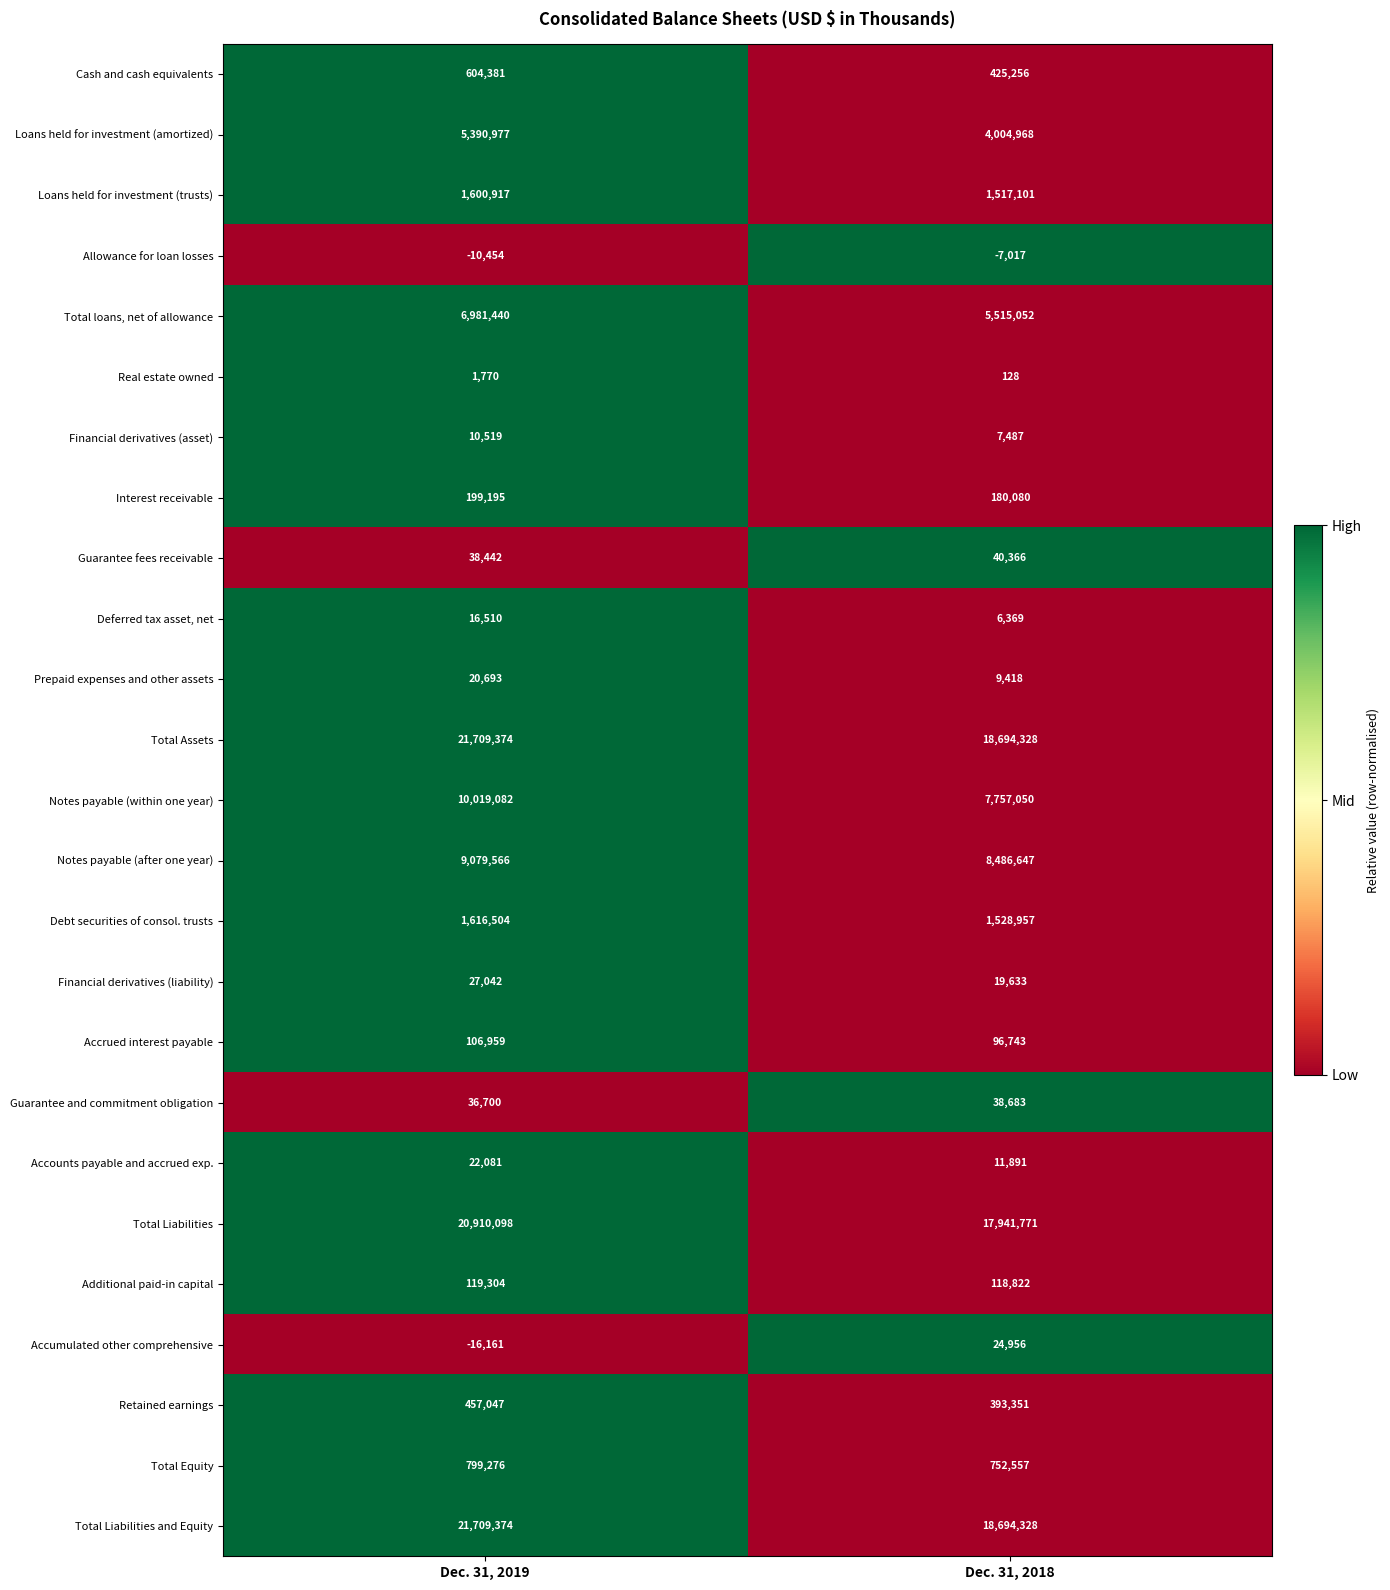

Read the Prepaid expenses and other assets value at Dec. 31, 2018, to the nearest 100.

9400